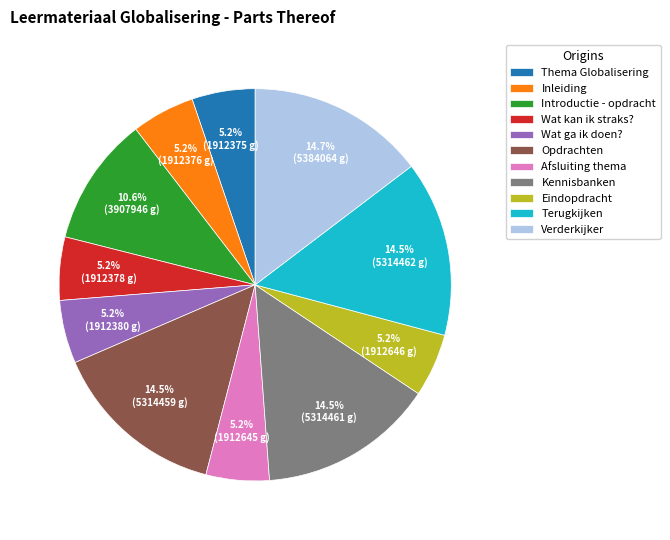

To the nearest percent, what is the combined percentage of Wat ga ik doen? and Introductie - opdracht?

16%